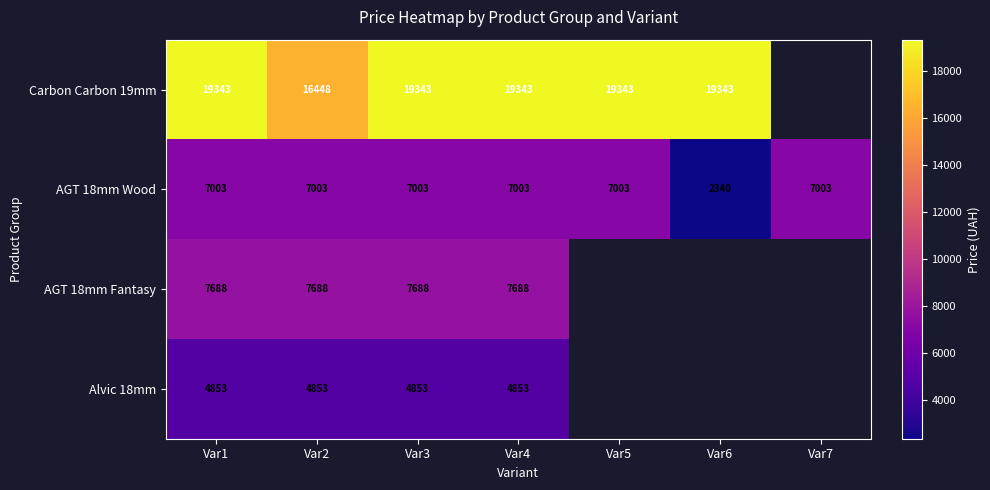

Which label corresponds to the largest value in the chart?

Var1